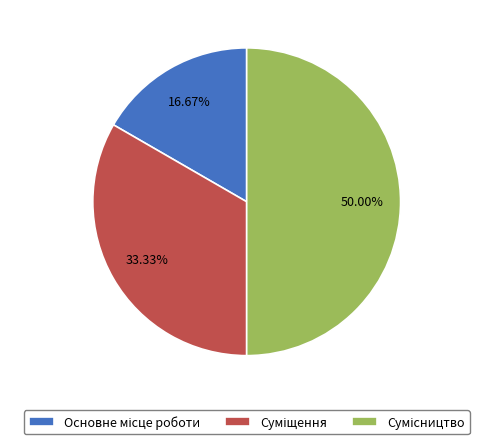

To the nearest percent, what percentage of the pie is Суміщення?

33%